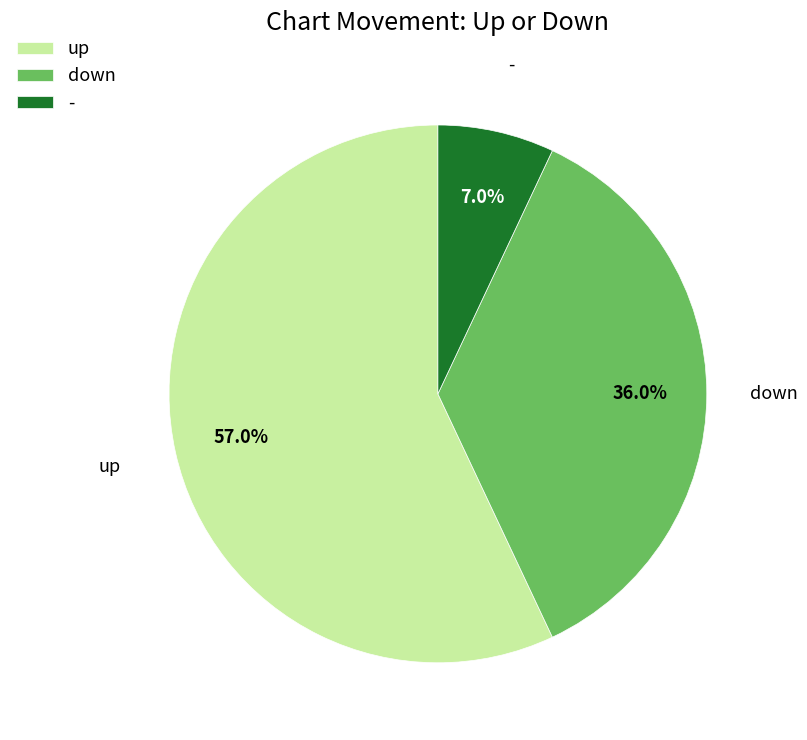

Rank the categories by value from lowest to highest.

-, down, up